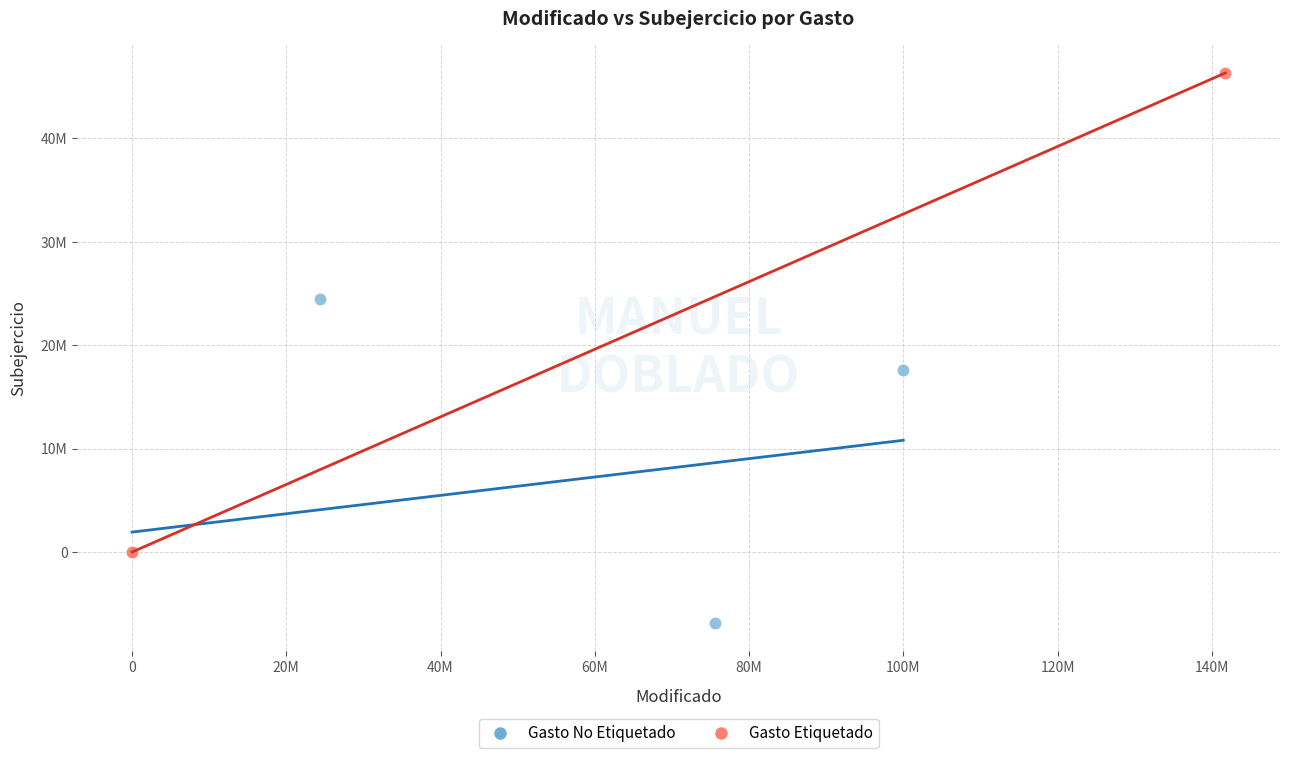

Which series contains the lowest Y value?

Gasto No Etiquetado